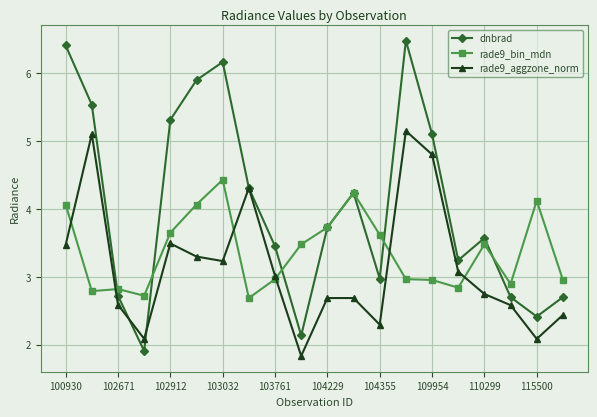

What is the value of the dnbrad point at the 11th from the left?

3.7